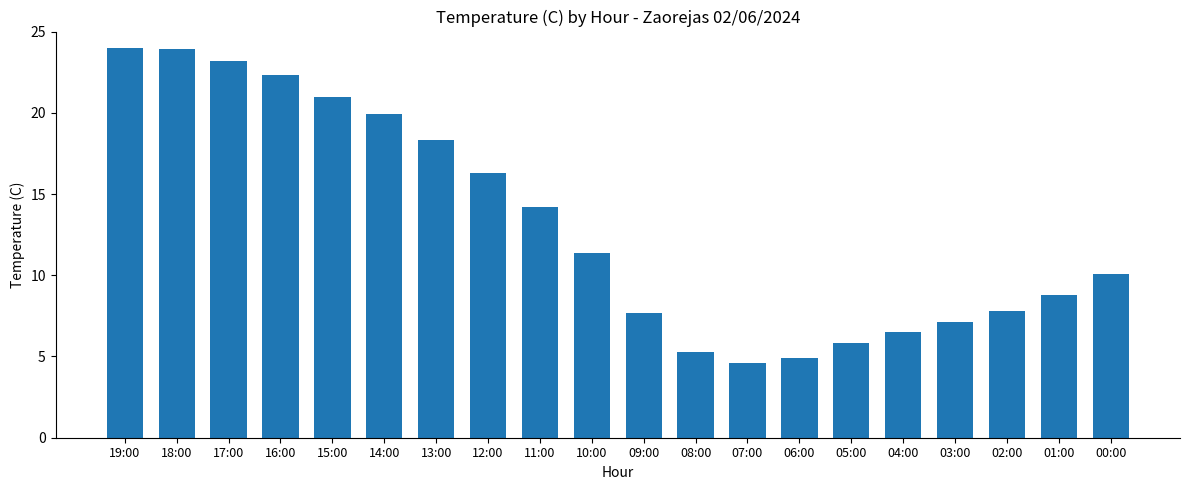

What is the difference between the values at 05:00 and 09:00?

1.9